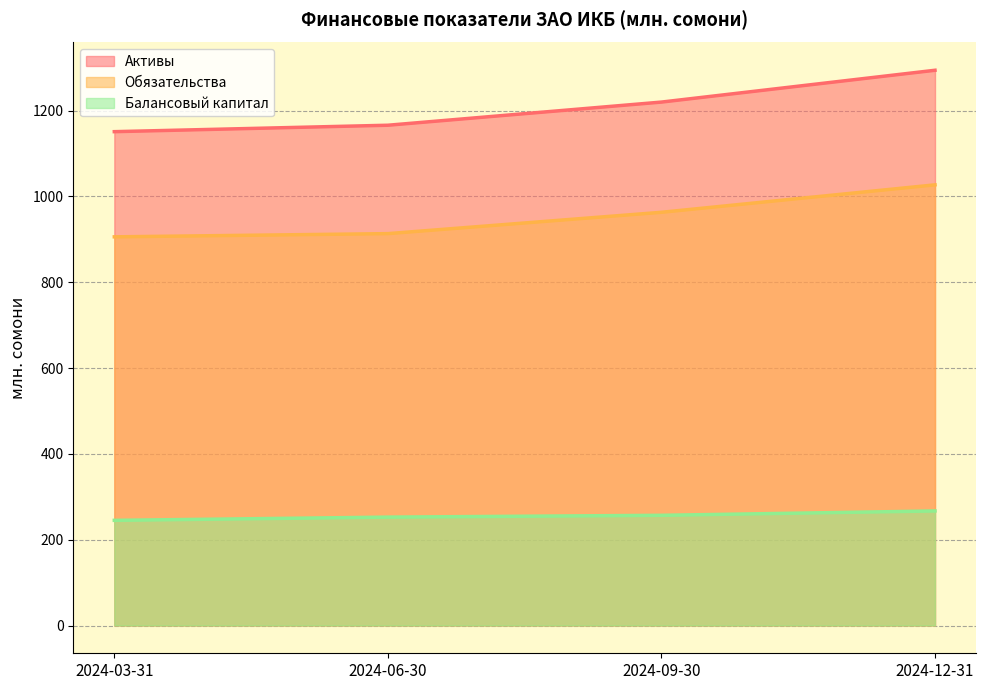

True or false: Активы and Обязательства cross at least once.

False